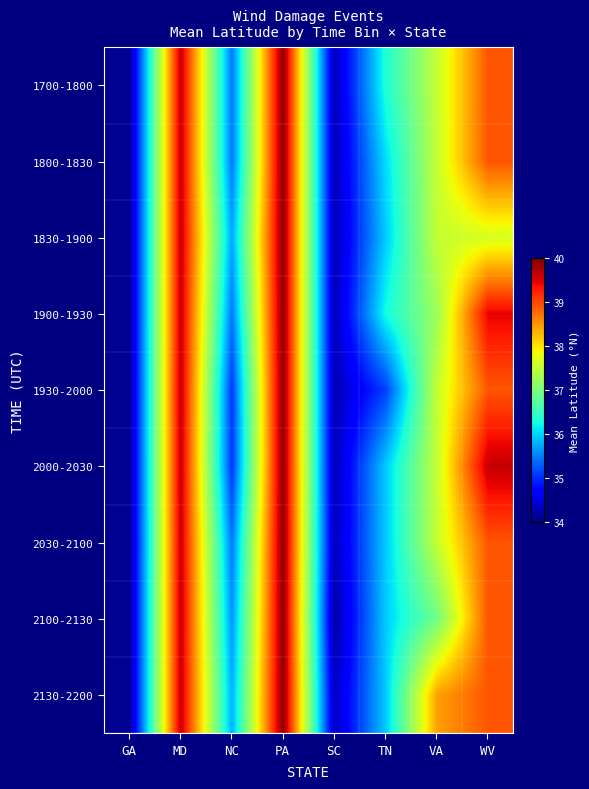

Reading right to left, transcribe all the data shown in this chart.

1700-1800: WV=38.9	VA=37.5	TN=36.3	SC=34.3	PA=39.9	NC=35.5	MD=39.6	GA=34.1
1800-1830: WV=38.9	VA=37.5	TN=36.1	SC=34.3	PA=39.9	NC=35.5	MD=39.6	GA=34.1
1830-1900: WV=37.7	VA=37.5	TN=35.9	SC=34.3	PA=39.9	NC=35.7	MD=39.6	GA=34.1
1900-1930: WV=39.5	VA=37.2	TN=36.3	SC=34.3	PA=39.9	NC=35.5	MD=39.6	GA=34.1
1930-2000: WV=38.9	VA=37.5	TN=35.1	SC=34.3	PA=39.9	NC=35.1	MD=39.6	GA=34.1
2000-2030: WV=39.6	VA=37.5	TN=35.9	SC=34.3	PA=39.9	NC=35.1	MD=39.6	GA=34.1
2030-2100: WV=38.9	VA=37.5	TN=35.9	SC=34.3	PA=39.9	NC=35.5	MD=39.6	GA=34.1
2100-2130: WV=38.9	VA=36.9	TN=35.9	SC=34.2	PA=39.9	NC=35.6	MD=39.6	GA=34.1
2130-2200: WV=38.9	VA=38.4	TN=35.9	SC=34.4	PA=39.9	NC=35.8	MD=39.6	GA=34.1